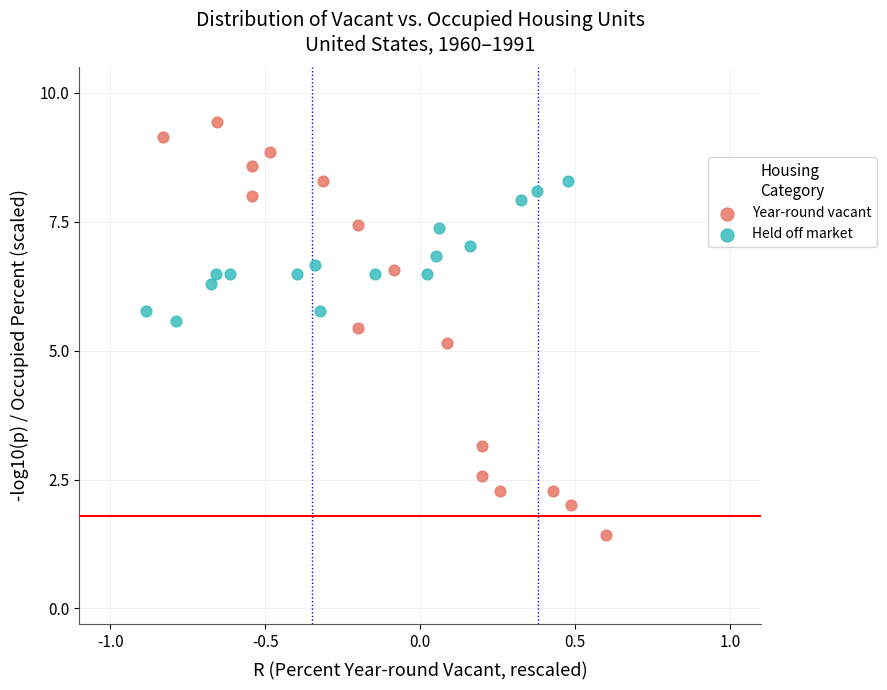

Which series contains the lowest Y value?

Year-round vacant